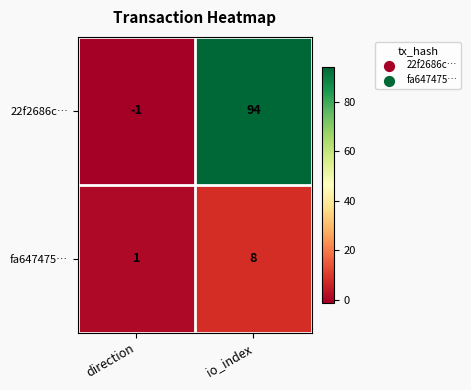

What value does the fa647475… series have at io_index?

8